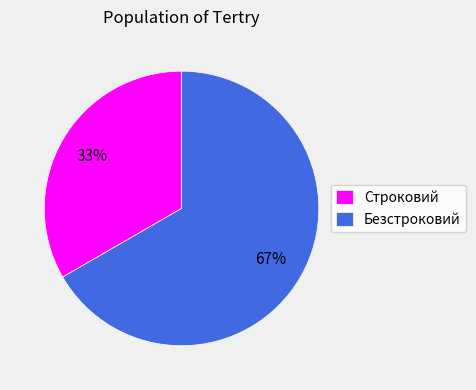

Does any single category account for the majority?

Yes